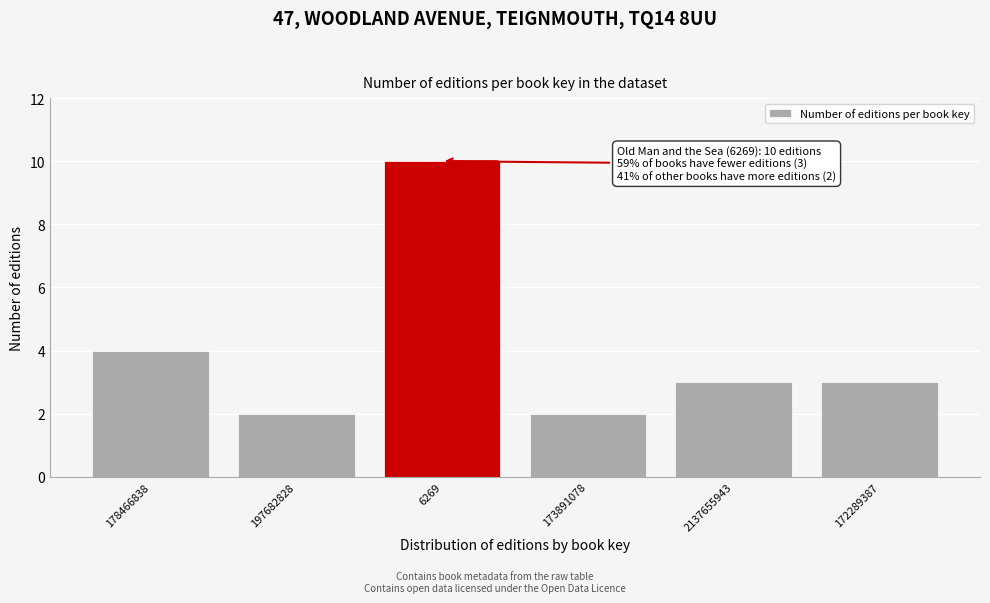

Reading left to right, transcribe all the data shown in this chart.

4	2	10	2	3	3